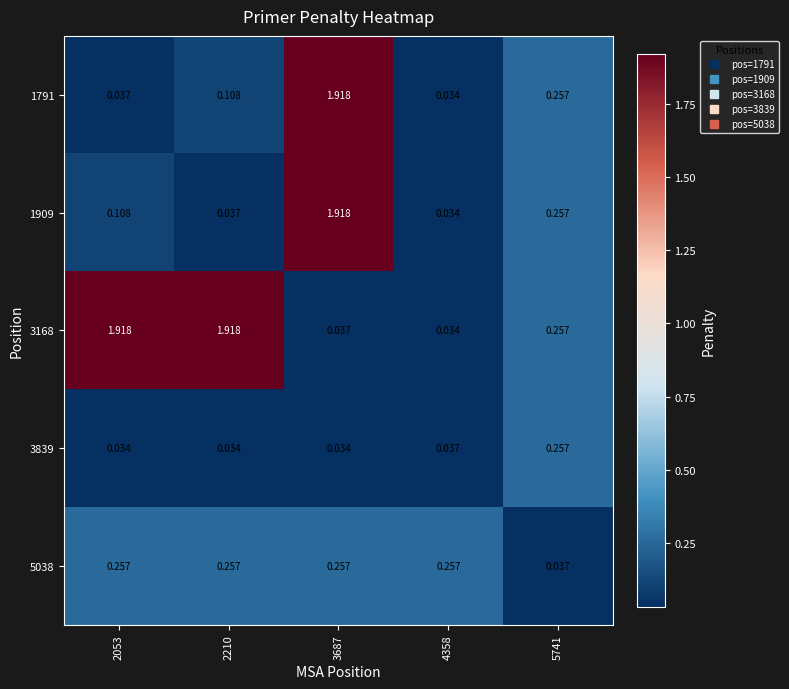

Is the value of 3168 at 3687 greater than the value of 5038 at 4358?

No